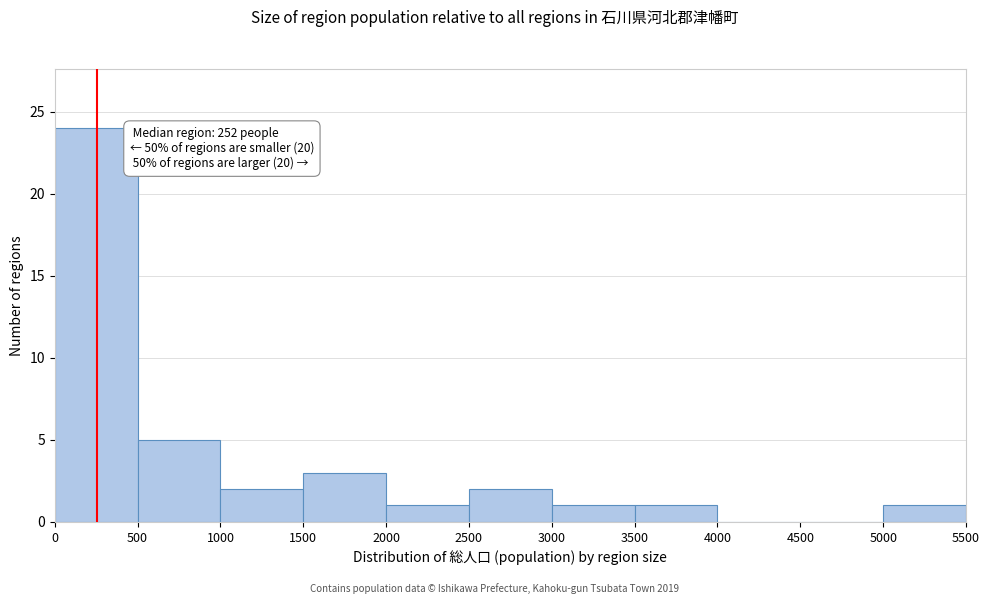

Over which range of the x-axis is the bar tallest?

0 to 500